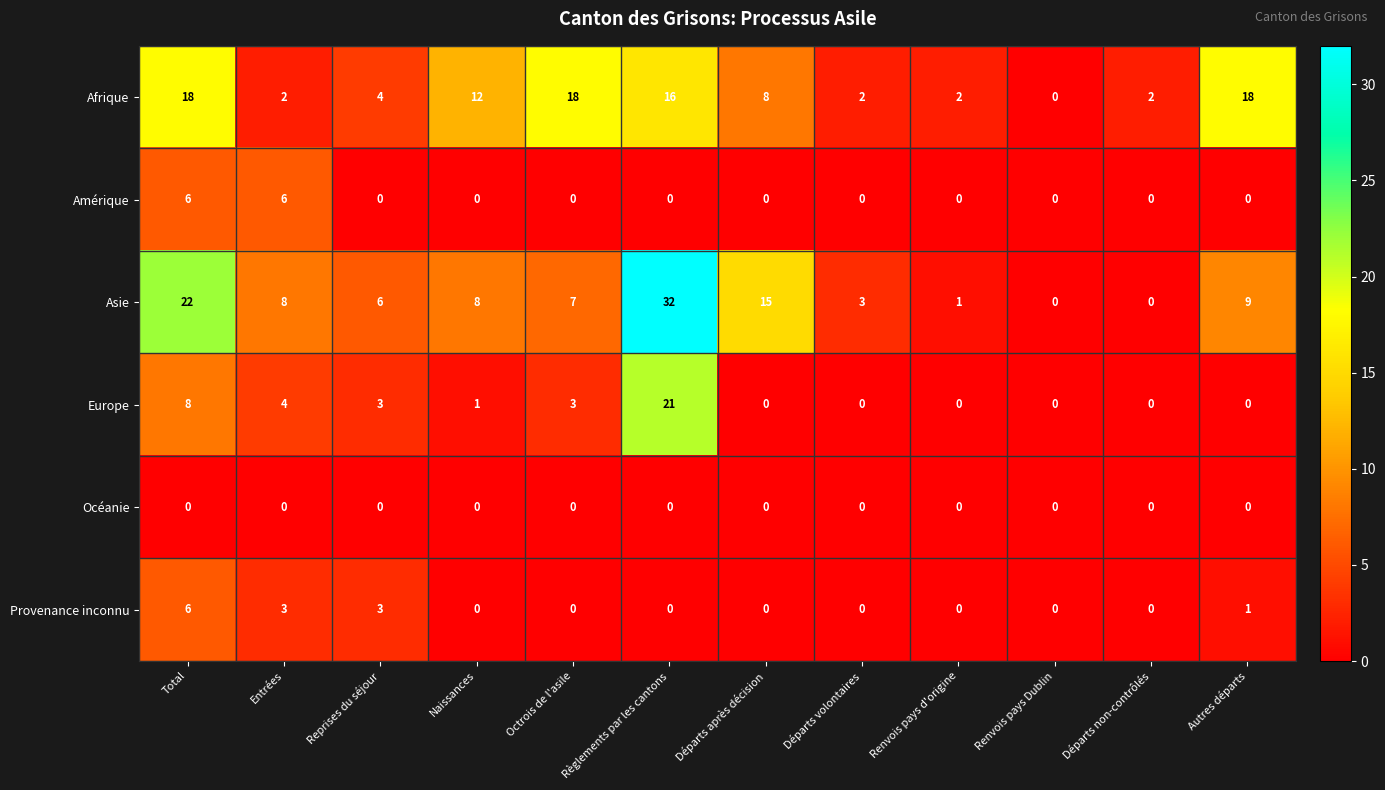

What is the greatest value displayed?

32